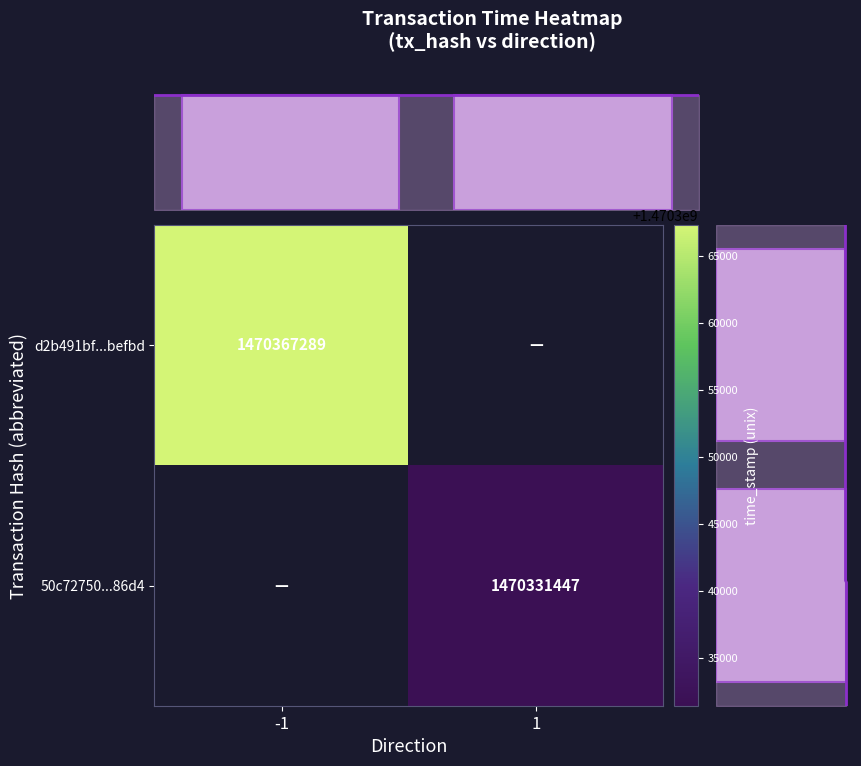

What is the average value of the row sum series?

1470349368.0